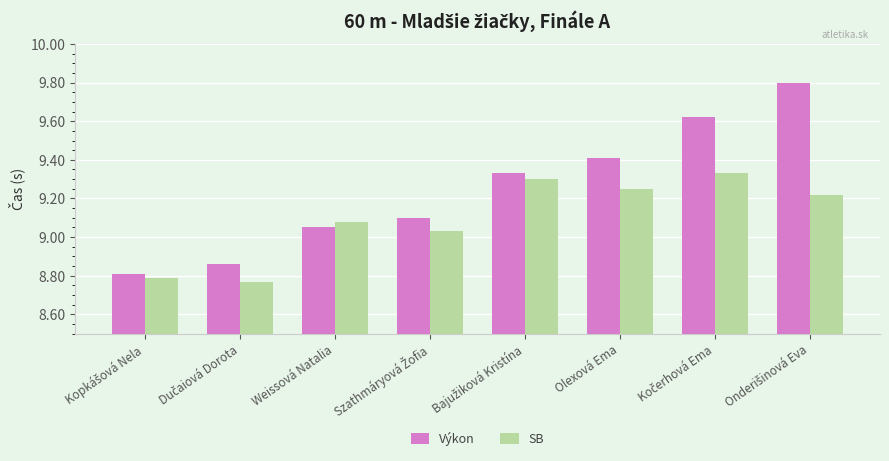

Which series has the largest total across all categories?

Výkon